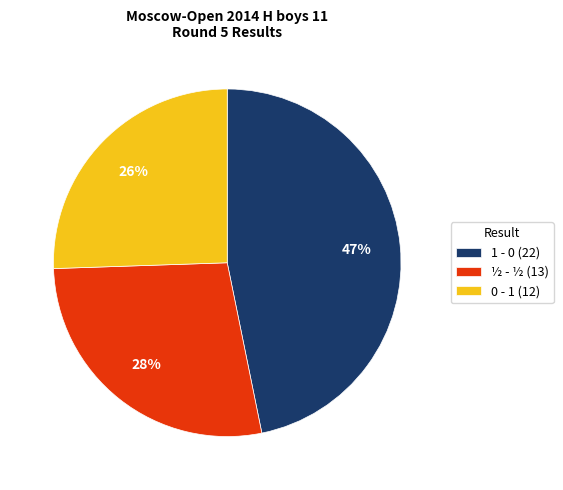

What is the largest slice in the pie chart?

1 - 0